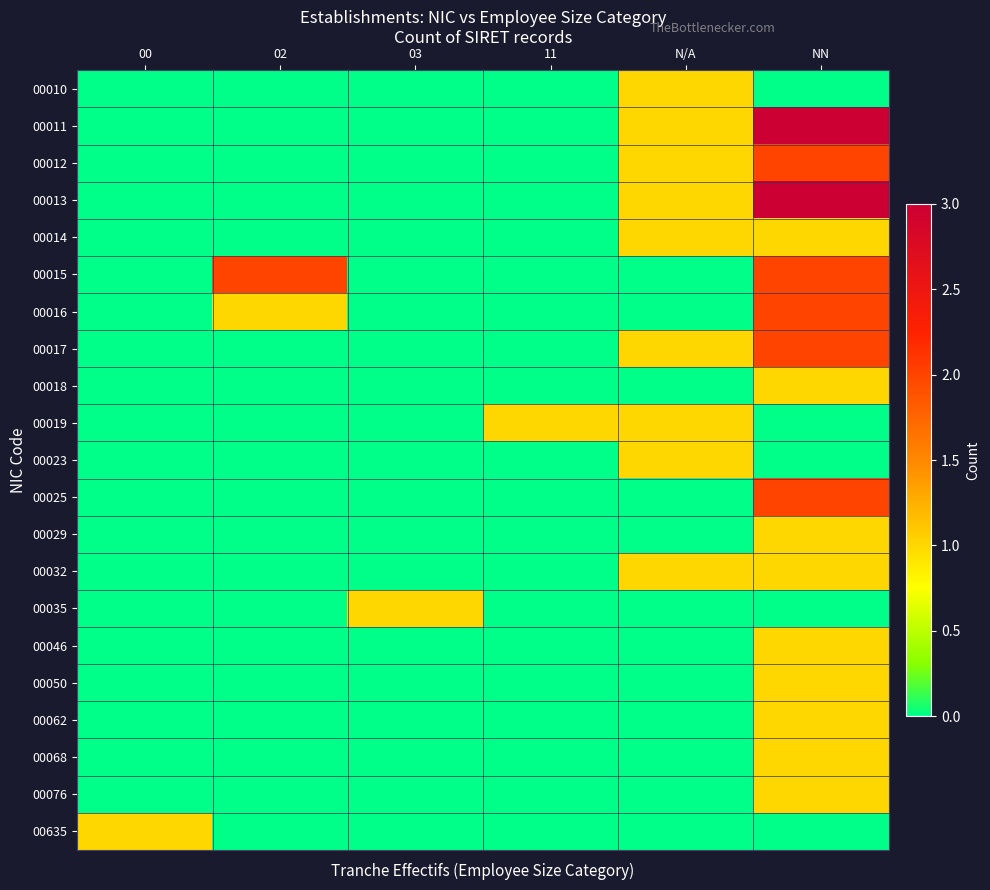

Reading left to right, transcribe all the data shown in this chart.

00010: 00=0	02=0	03=0	11=0	N/A=1	NN=0
00011: 00=0	02=0	03=0	11=0	N/A=1	NN=3
00012: 00=0	02=0	03=0	11=0	N/A=1	NN=2
00013: 00=0	02=0	03=0	11=0	N/A=1	NN=3
00014: 00=0	02=0	03=0	11=0	N/A=1	NN=1
00015: 00=0	02=2	03=0	11=0	N/A=0	NN=2
00016: 00=0	02=1	03=0	11=0	N/A=0	NN=2
00017: 00=0	02=0	03=0	11=0	N/A=1	NN=2
00018: 00=0	02=0	03=0	11=0	N/A=0	NN=1
00019: 00=0	02=0	03=0	11=1	N/A=1	NN=0
00023: 00=0	02=0	03=0	11=0	N/A=1	NN=0
00025: 00=0	02=0	03=0	11=0	N/A=0	NN=2
00029: 00=0	02=0	03=0	11=0	N/A=0	NN=1
00032: 00=0	02=0	03=0	11=0	N/A=1	NN=1
00035: 00=0	02=0	03=1	11=0	N/A=0	NN=0
00046: 00=0	02=0	03=0	11=0	N/A=0	NN=1
00050: 00=0	02=0	03=0	11=0	N/A=0	NN=1
00062: 00=0	02=0	03=0	11=0	N/A=0	NN=1
00068: 00=0	02=0	03=0	11=0	N/A=0	NN=1
00076: 00=0	02=0	03=0	11=0	N/A=0	NN=1
00635: 00=1	02=0	03=0	11=0	N/A=0	NN=0